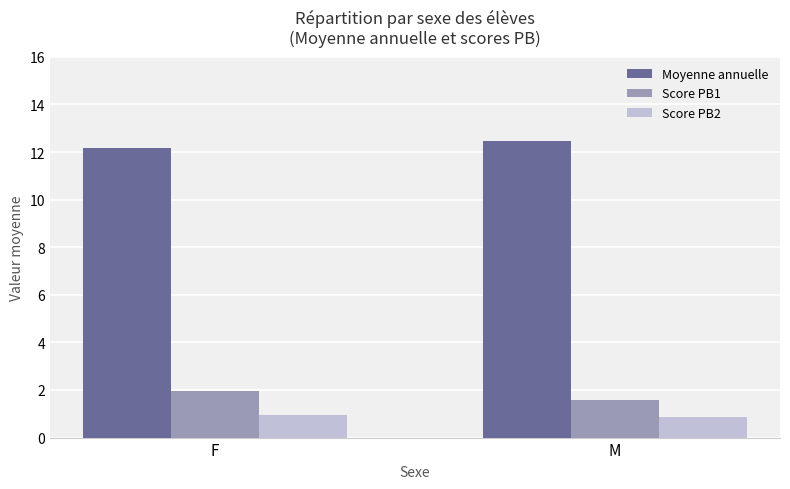

Is the value of Score PB2 at F greater than the value of Moyenne annuelle at M?

No